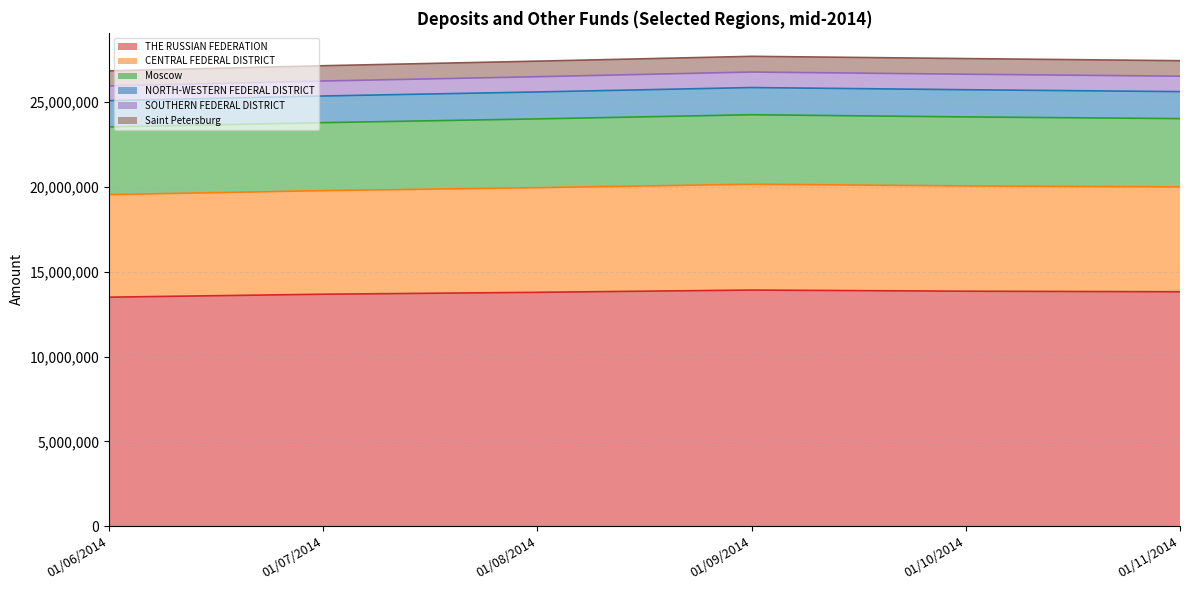

What is the total value across all series at 01/10/2014?

27574715